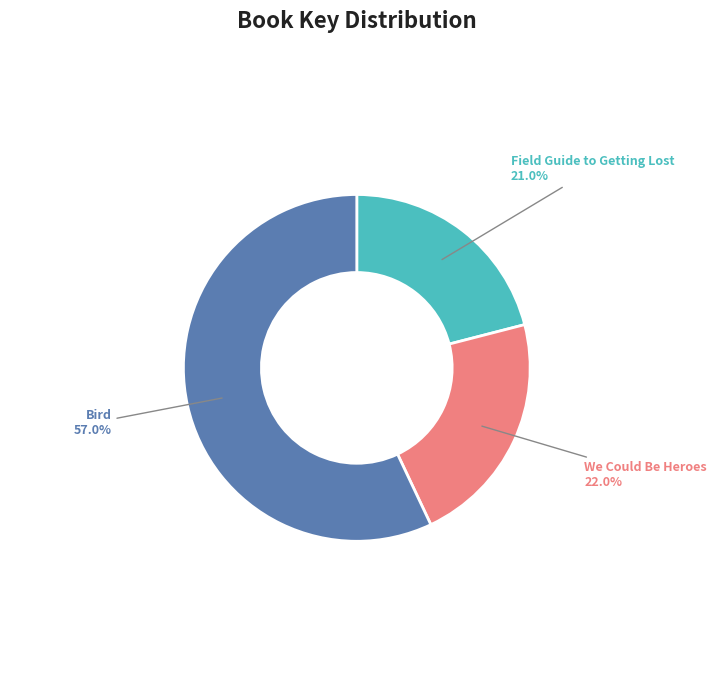

What is the smallest slice in the pie chart?

Field Guide to Getting Lost